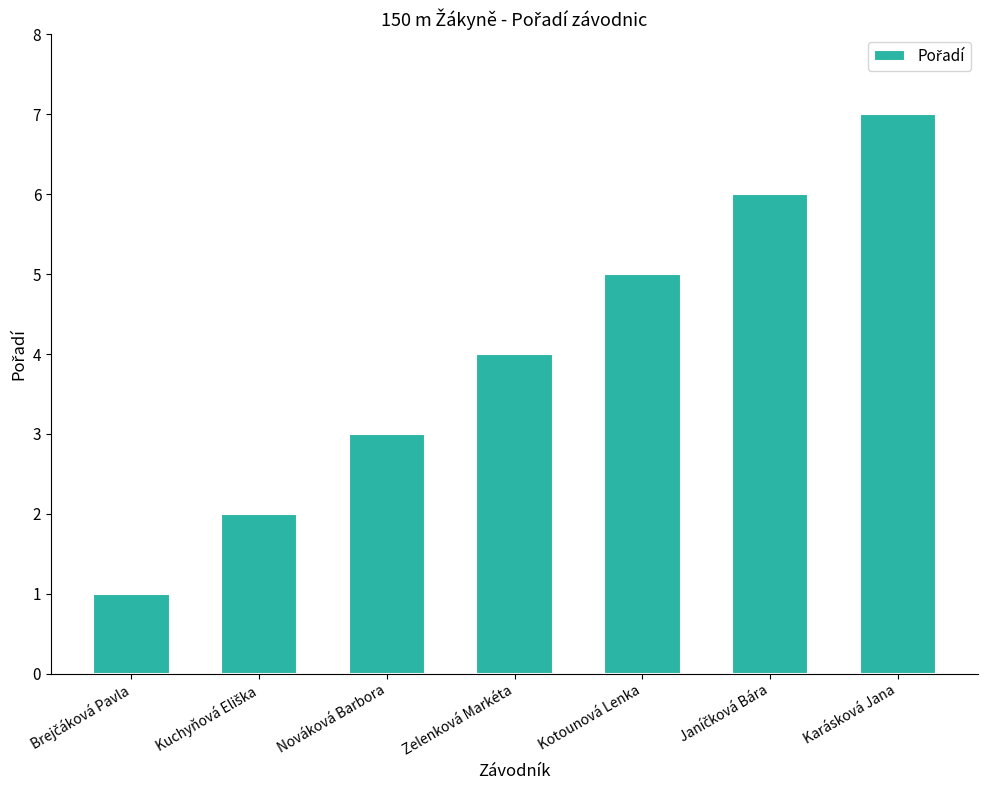

What is the minimum value shown in the chart?

1